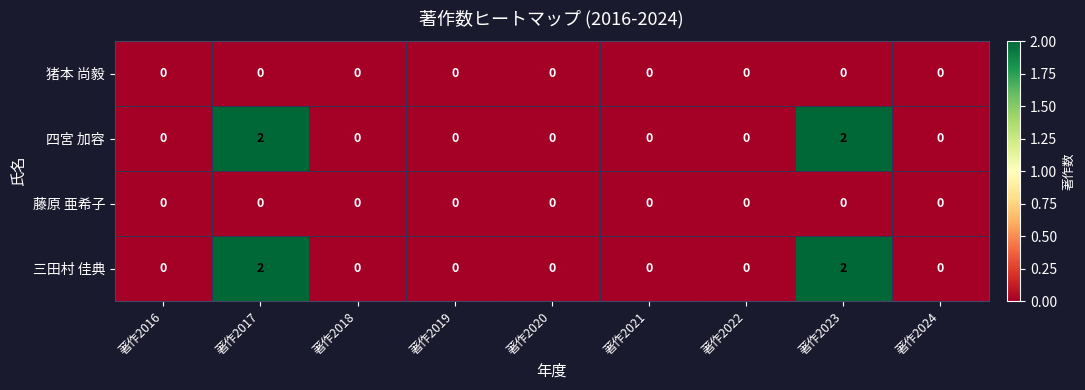

How many 三田村 佳典 values are between 0 and 1?

7